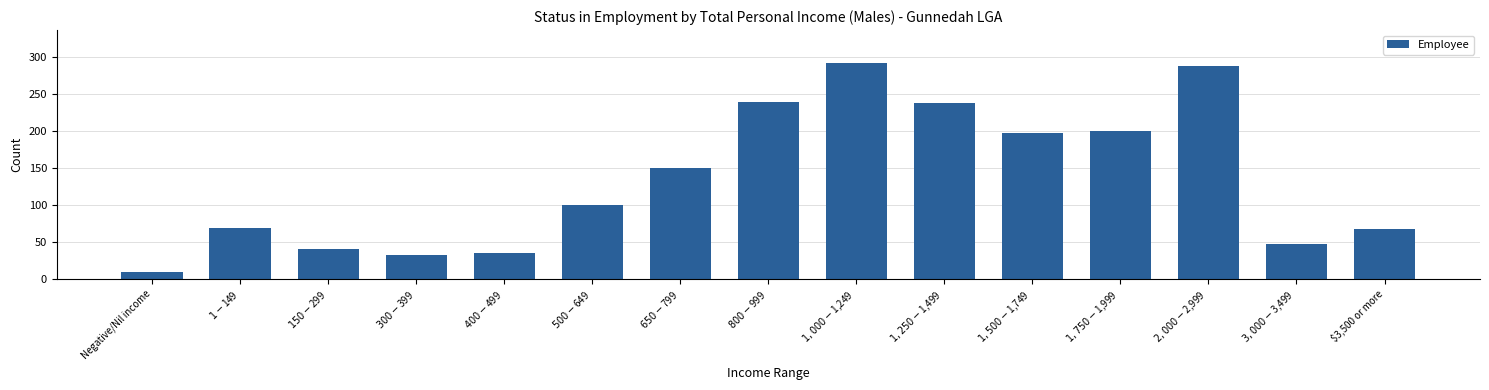

What is the smallest value displayed?

9